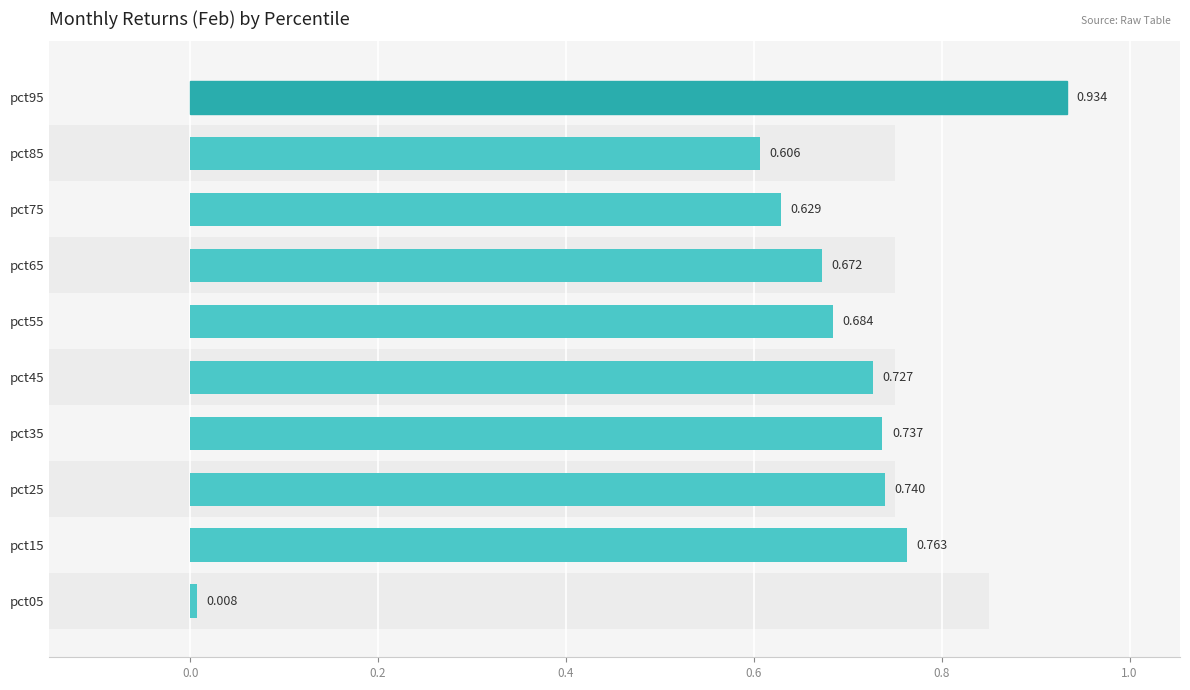

What is the change in value from pct45 to pct85?

-0.1